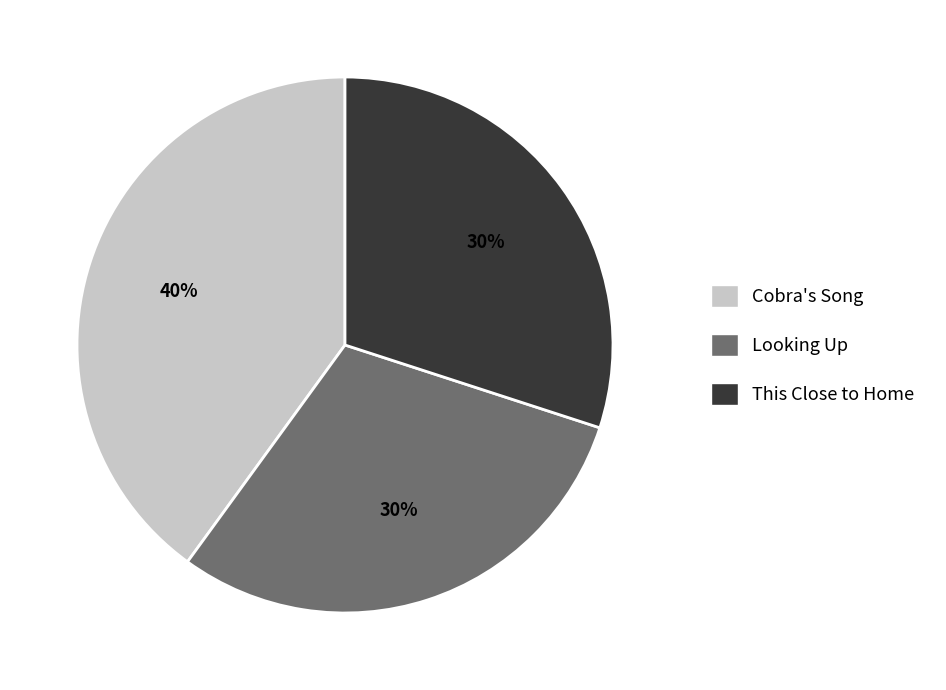

The Cobra's Song slice represents 46% of the pie. True or false?

False